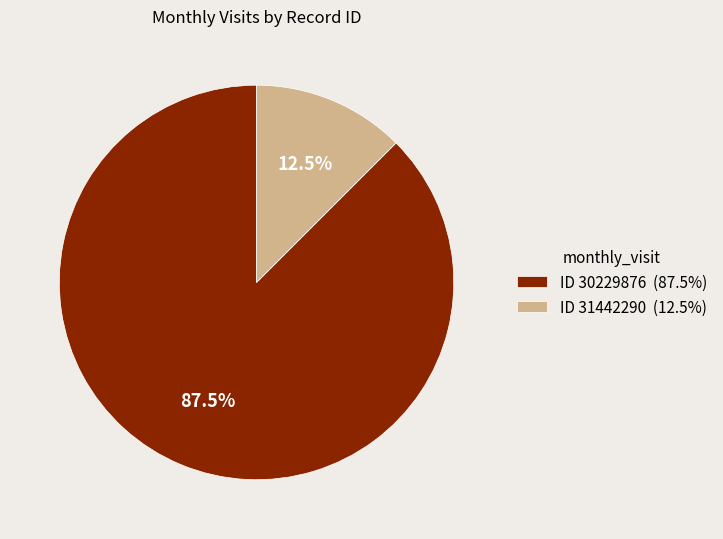

Which slice is the smallest?

ID 31442290 (12.5%)